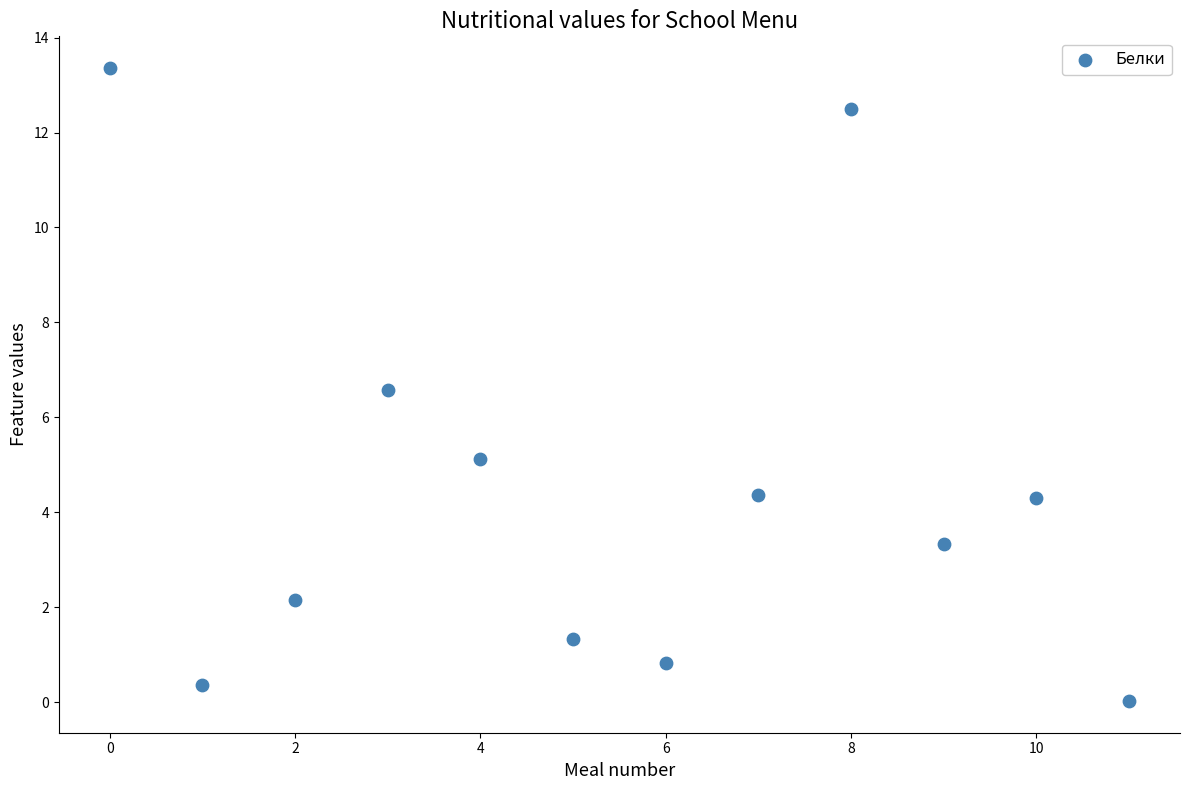

What is the range of Y values (max minus min)?

13.3